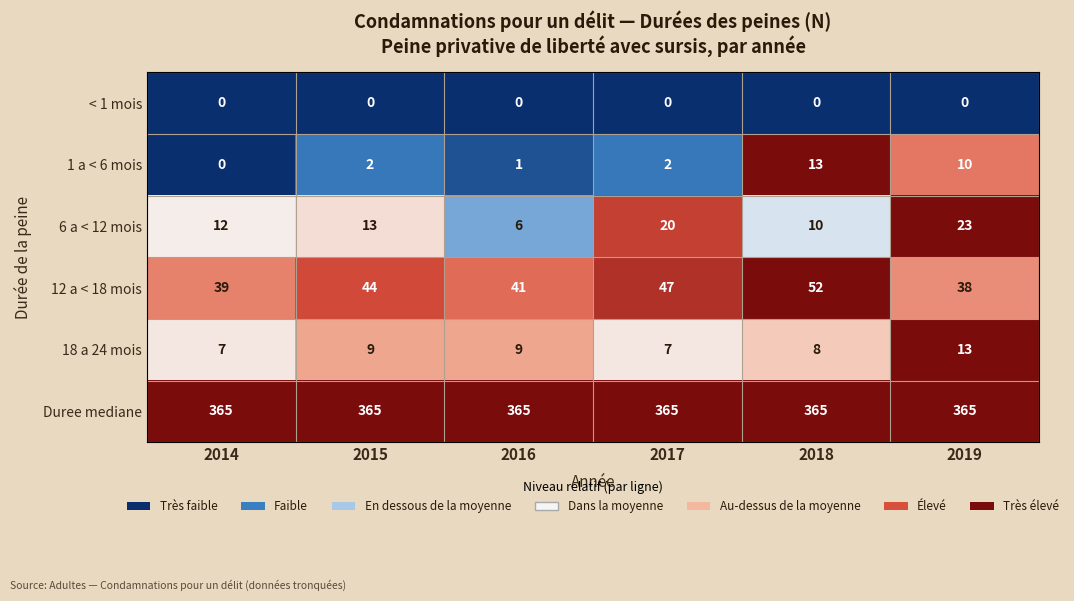

Count the 6 a < 12 mois values in the range 10 to 20.

4